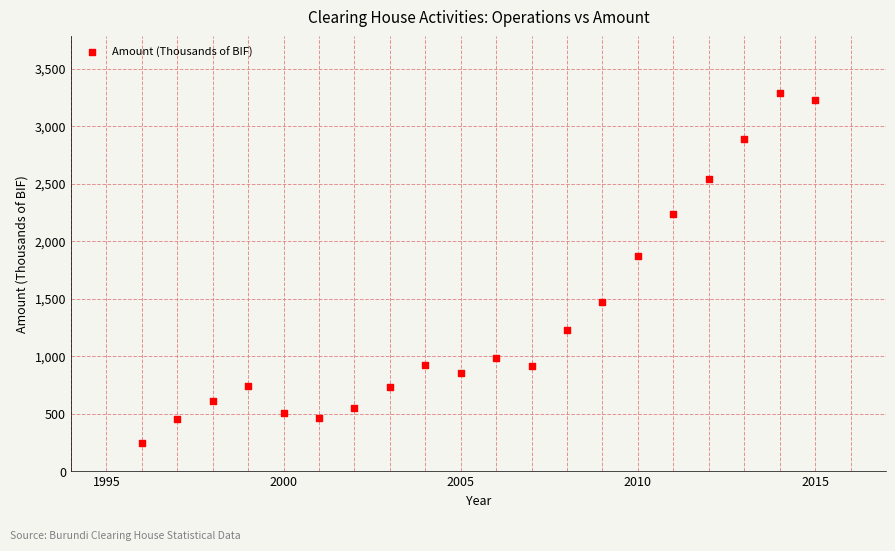

What is the range of Y values (max minus min)?

3040.6